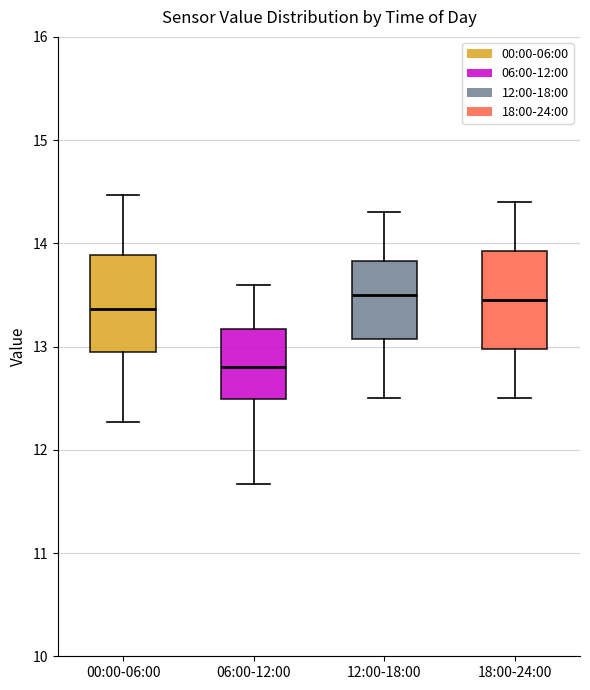

Reading left to right, read every box against the y-axis: the position of its median line, the range the box covers, and the ends of its whiskers. The values are not printed on the chart, so give them approximately, as read against the axis.

00:00-06:00: median 13.4, box 12.9 to 13.9, whiskers 12.3 to 14.5
06:00-12:00: median 12.8, box 12.5 to 13.2, whiskers 11.7 to 13.6
12:00-18:00: median 13.5, box 13.1 to 13.8, whiskers 12.5 to 14.3
18:00-24:00: median 13.5, box 13.0 to 13.9, whiskers 12.5 to 14.4